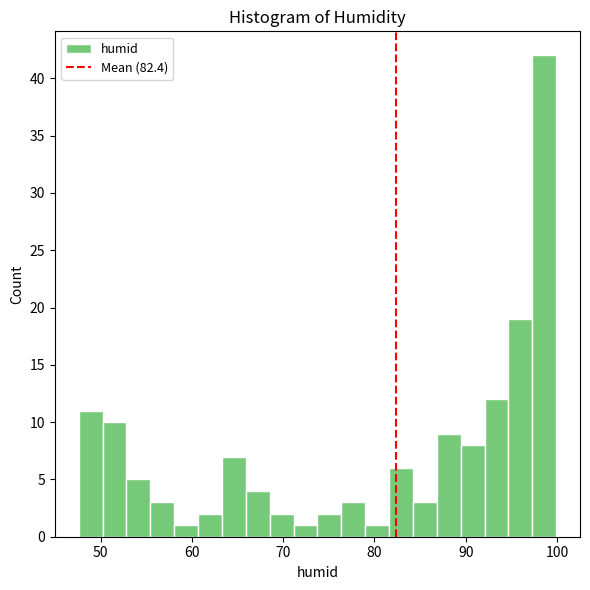

Around what value on the x-axis is the tallest bar? Give the approximate position of its centre, as read against the axis.

99